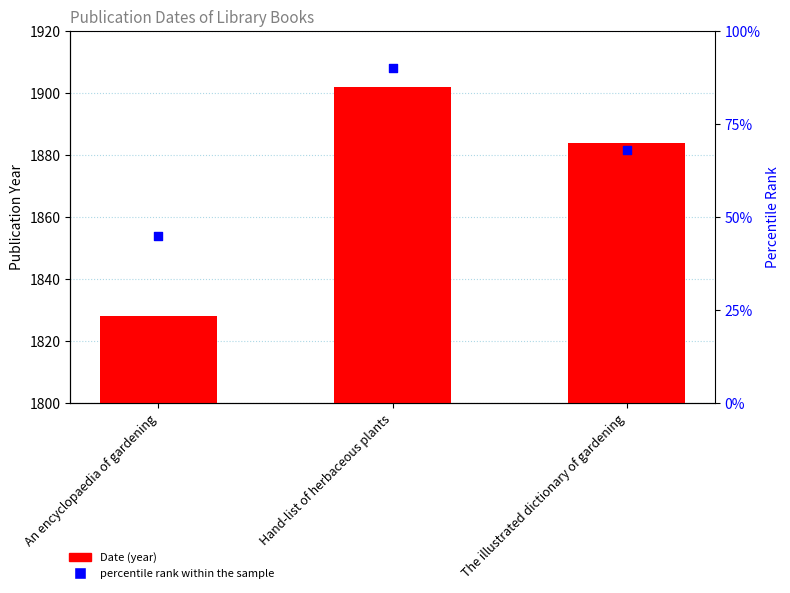

Which series reaches the minimum Y coordinate?

Date